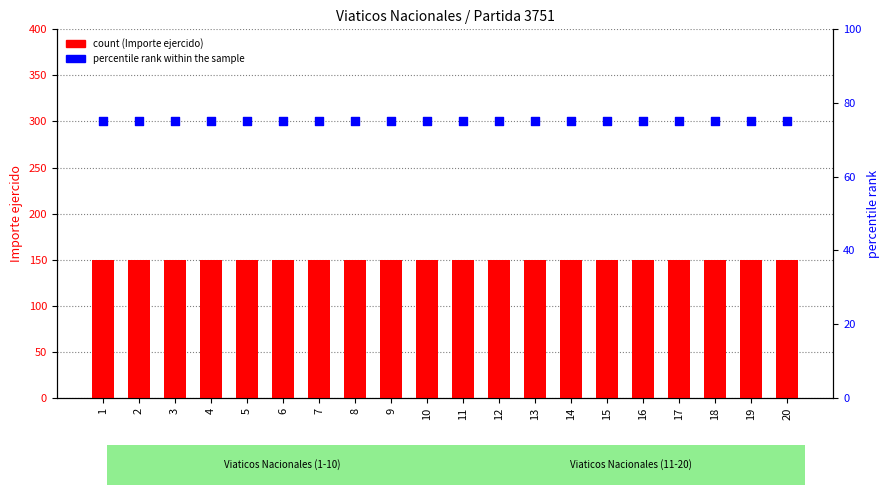

At how many categories does at least one series exceed 78?

20